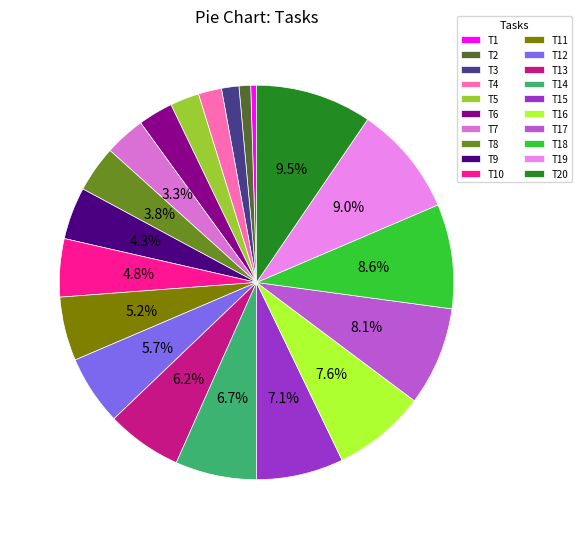

To the nearest percent, what is the difference between the largest and smallest slice percentages?

9%